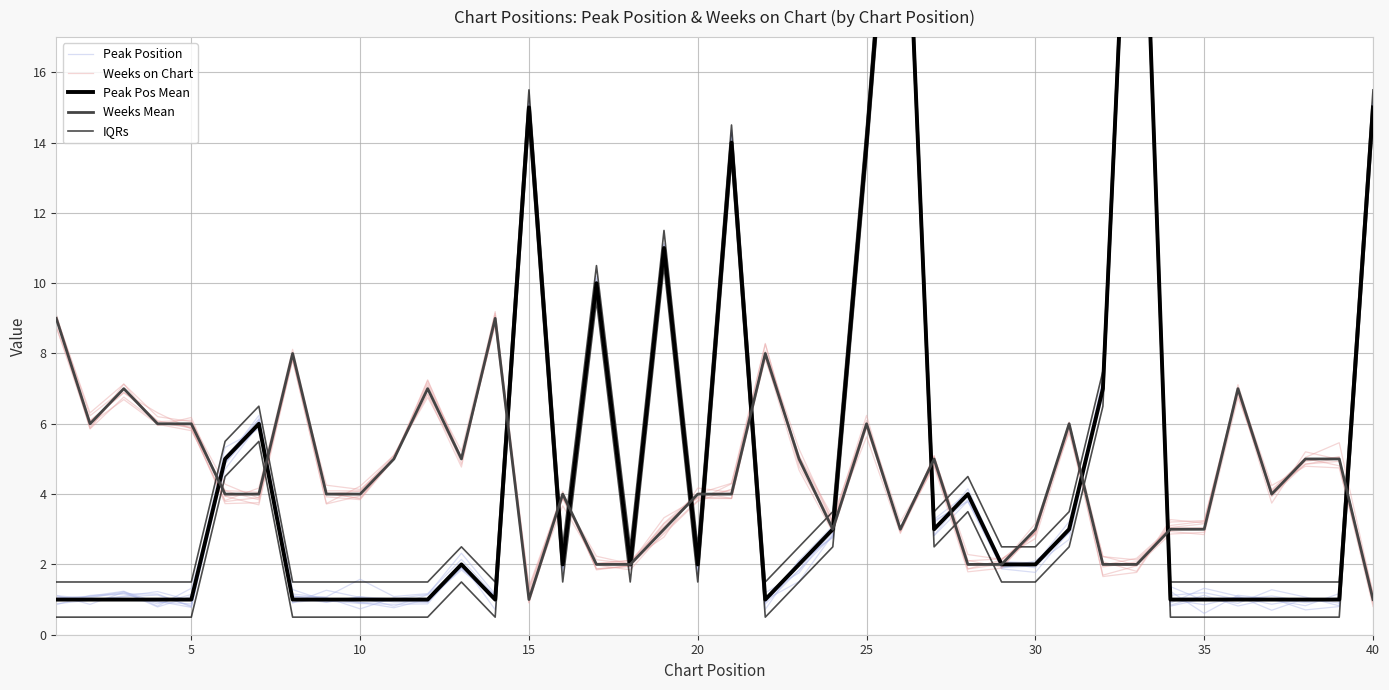

What is the difference between the second highest and minimum values in the Peak Pos Mean series?

25.0